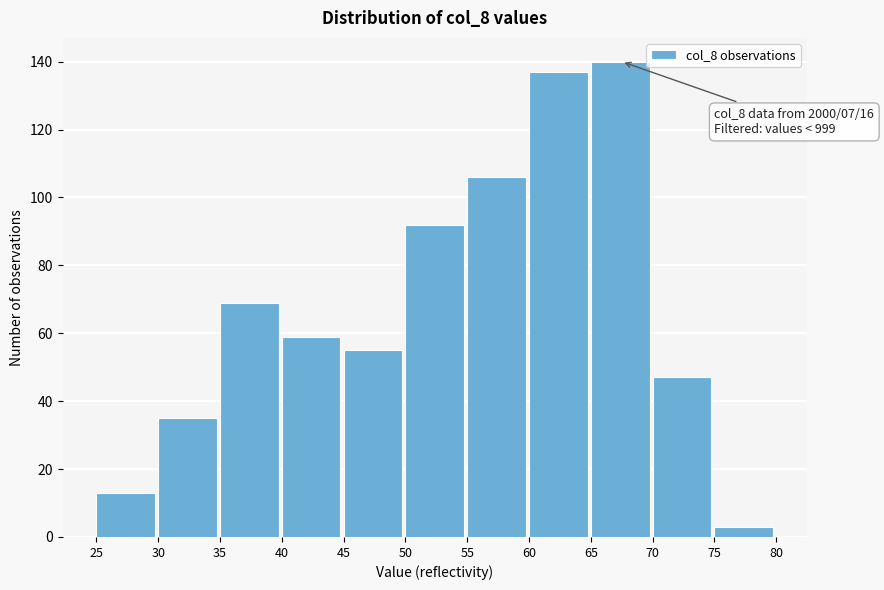

Which range on the x-axis has the tallest bar?

65 to 70